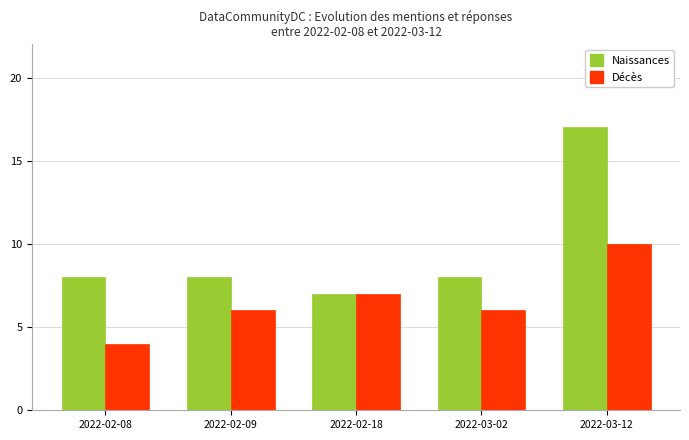

Reading left to right, extract all data points from this chart.

Naissances: 8	8	7	8	17
Décès: 4	6	7	6	10